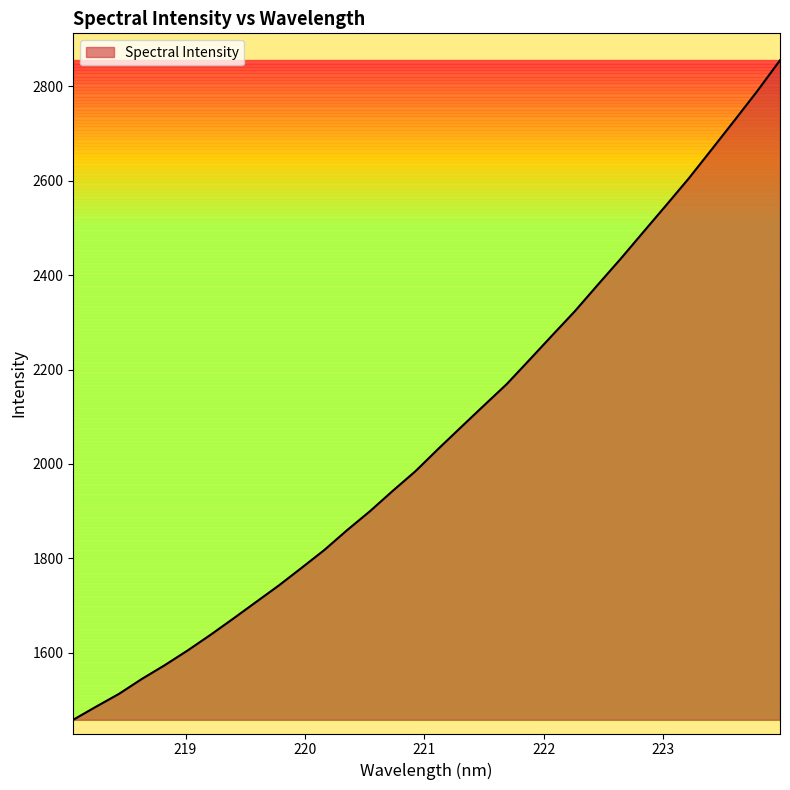

What is the maximum value shown in the chart?

2855.6